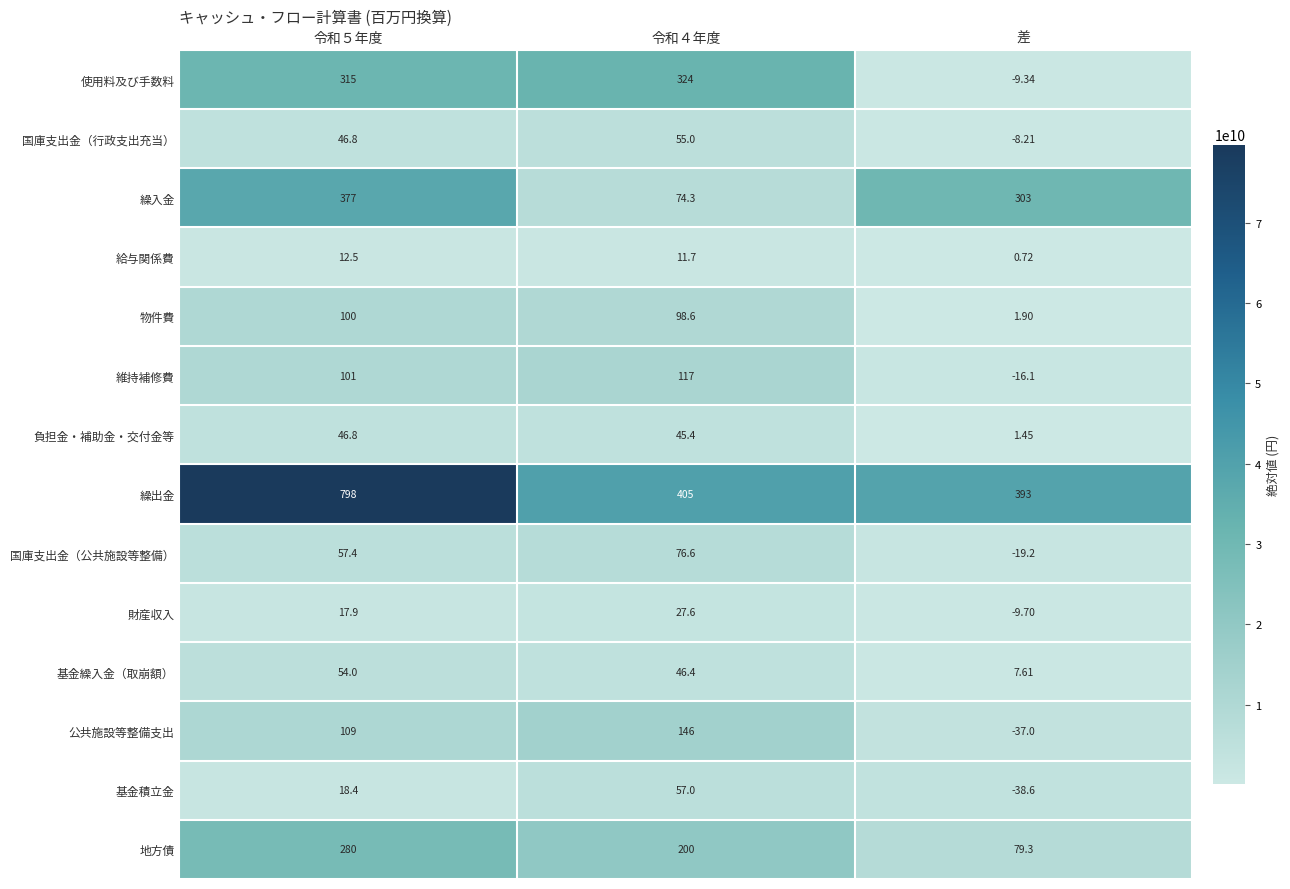

Which label corresponds to the smallest value in the chart?

差